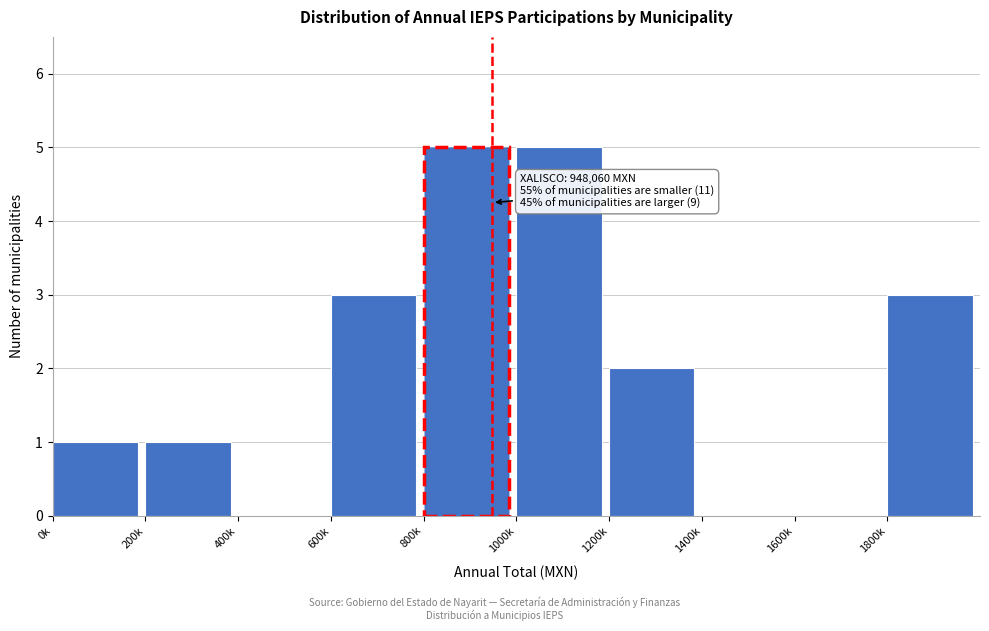

Reading left to right, transcribe all the data shown in this chart.

0k=1	200k=1	400k=0	600k=3	800k=5	1000k=5	1200k=2	1400k=0	1600k=0	1800k=3